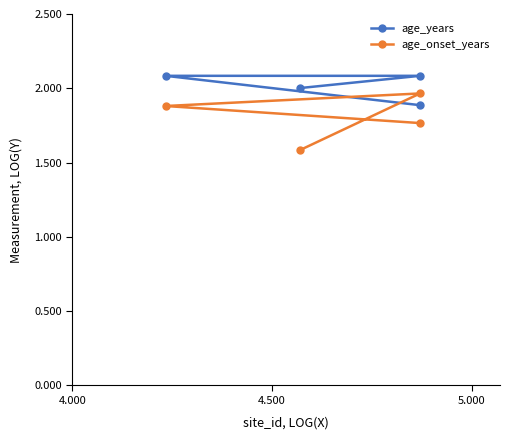

List the series in order of their overall mean, lowest first.

age_onset_years, age_years